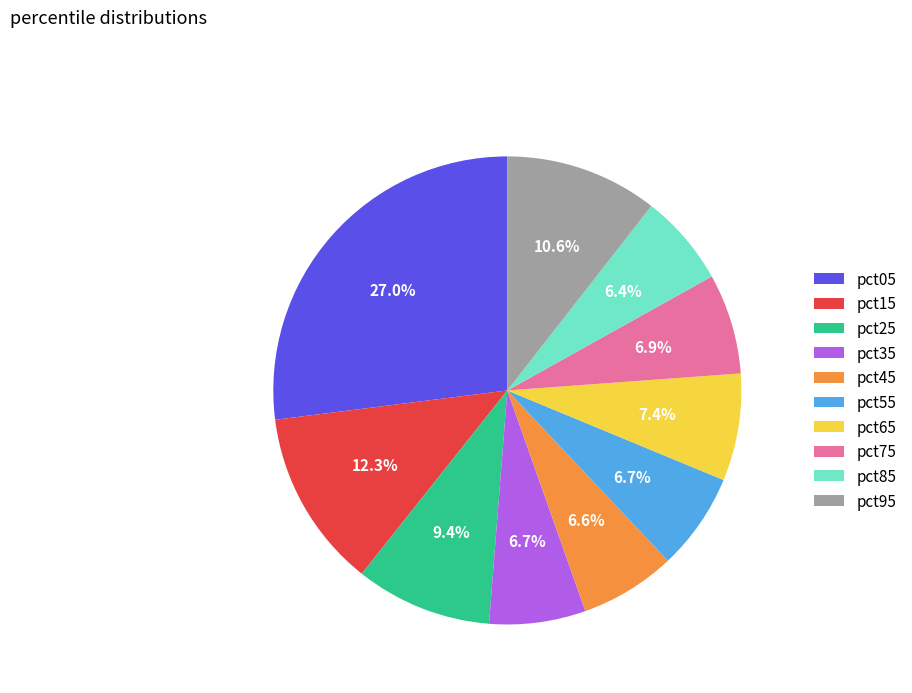

What is the largest slice in the pie chart?

pct05